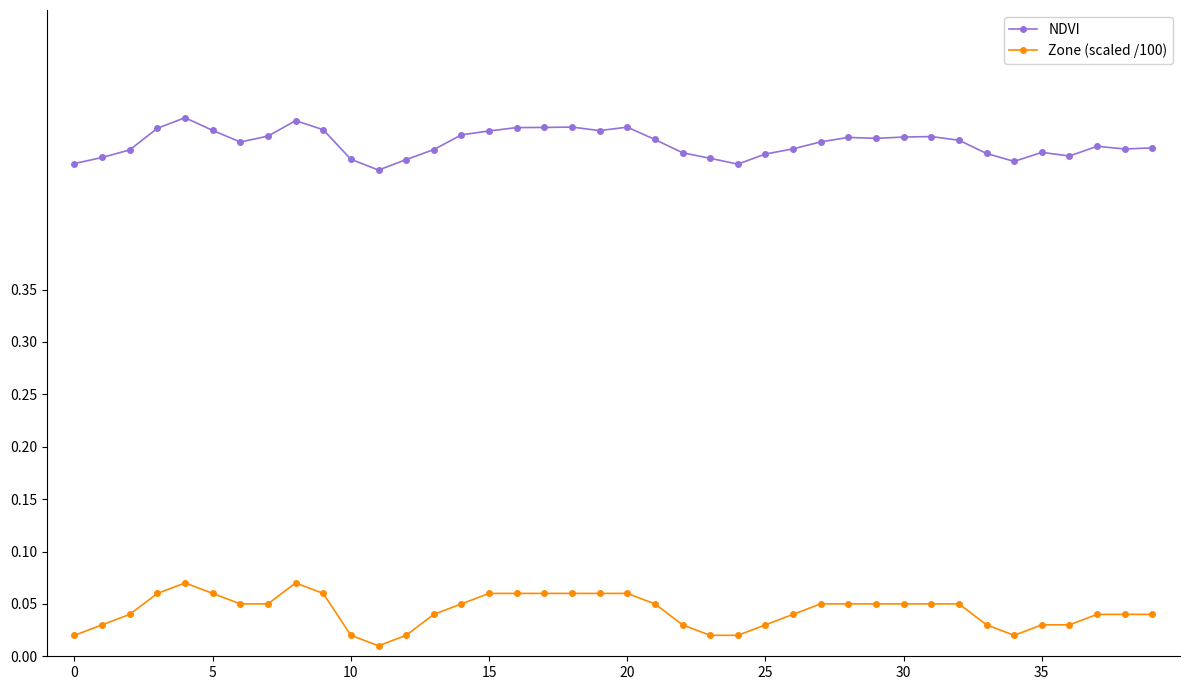

Is this an area chart (filled region under the line)?

No